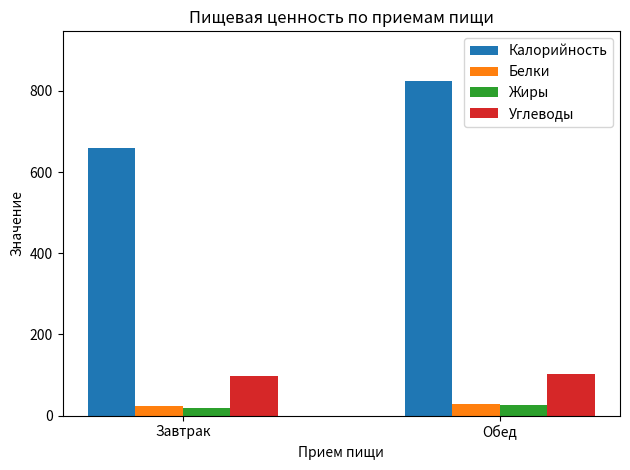

Is it true that Калорийность equals 1078.8 at Обед?

False